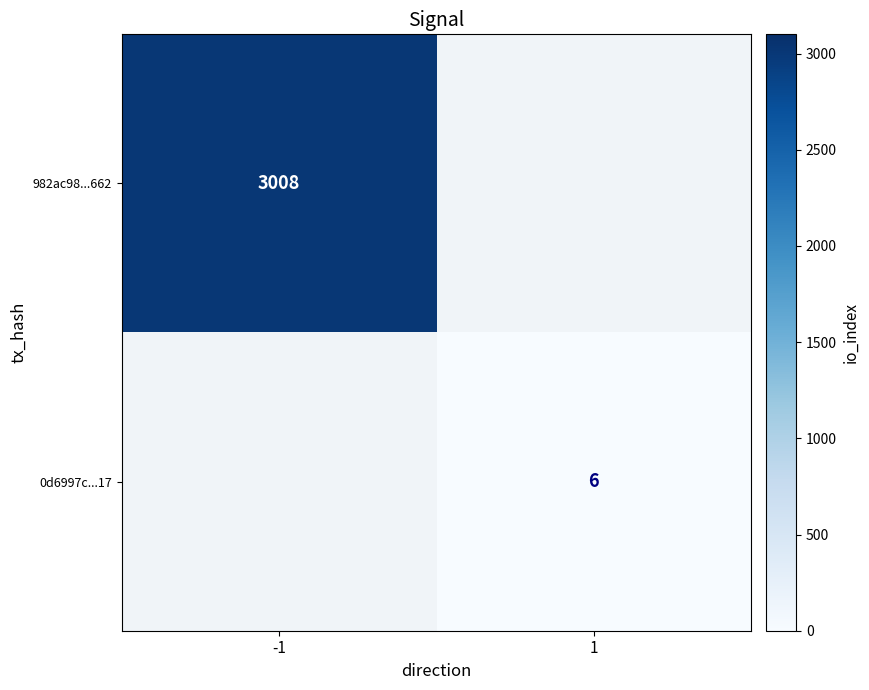

True or false: 982ac98...662 has a value of 1636 at -1.

False